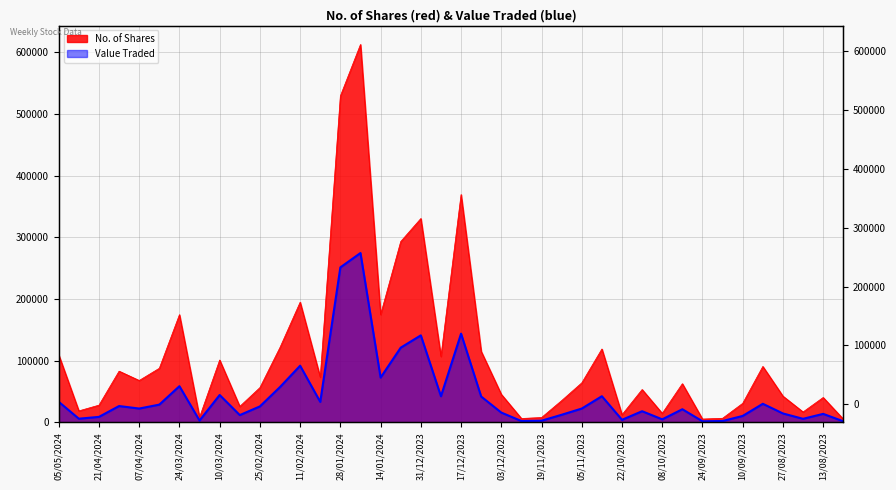

Which has a higher value, 25/02/2024 or 18/02/2024?

18/02/2024